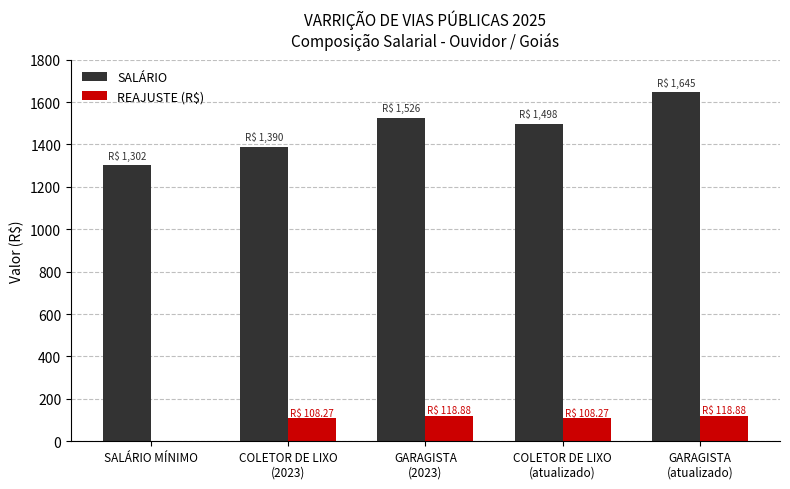

The REAJUSTE (R$) series shows 0.0 at SALÁRIO MÍNIMO. True or false?

True